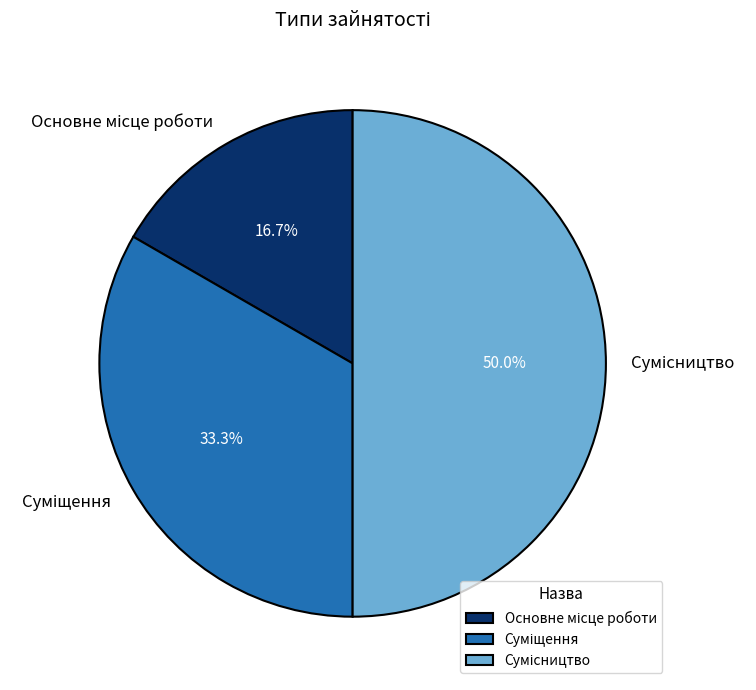

Rank the categories by value from lowest to highest.

Основне місце роботи, Суміщення, Сумісництво